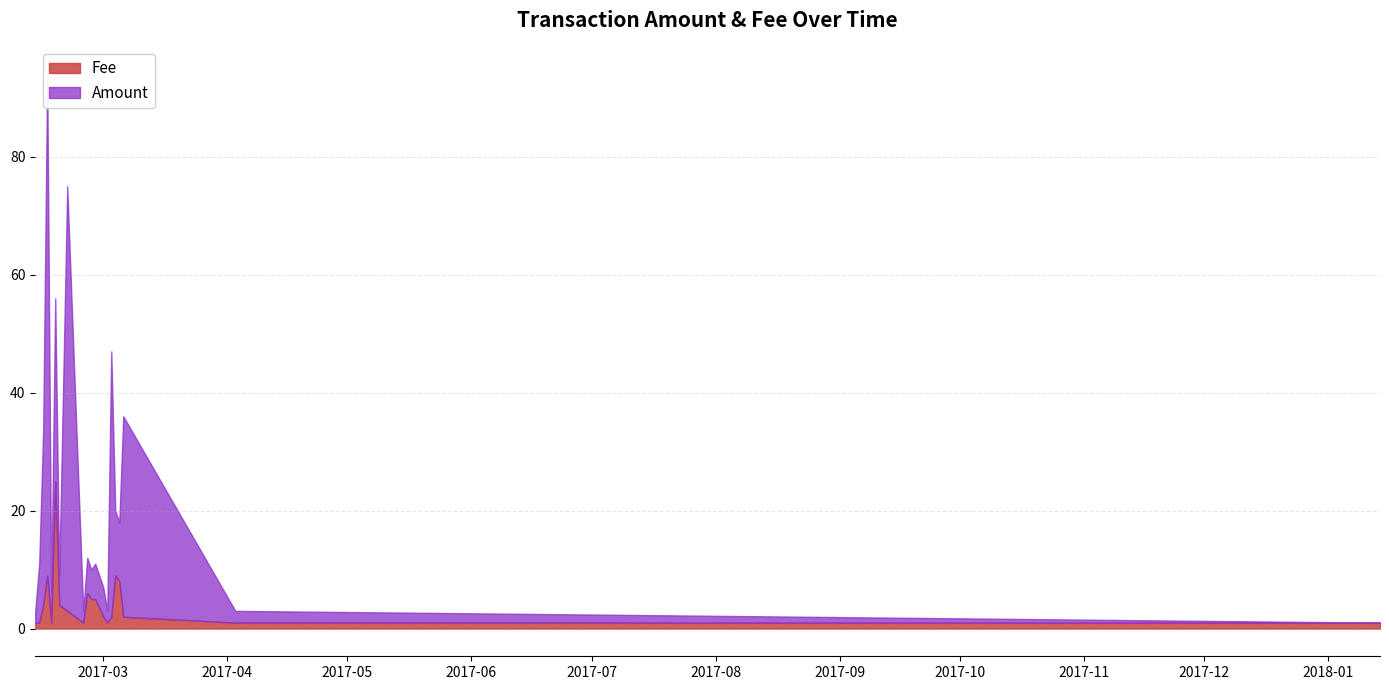

Rank the categories by value from highest to lowest.

2017-02-17, 2017-02-15, 2017-03-04, 2017-03-05, 2017-02-25, 2017-02-26, 2017-02-27, 2017-02-14, 2017-02-18, 2017-02-20, 2017-03-01, 2017-03-03, 2017-03-06, 2017-04-03, 2017-02-12, 2017-02-13, 2017-02-16, 2017-02-24, 2017-03-02, 2018-01-14